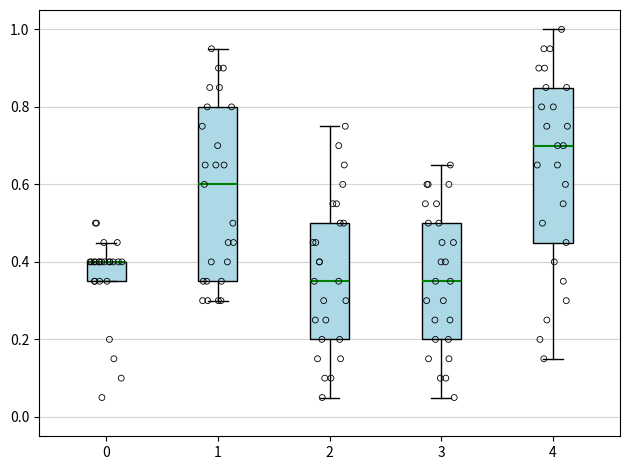

Comparing the boxes themselves (not the whiskers), which one is the tallest?

1